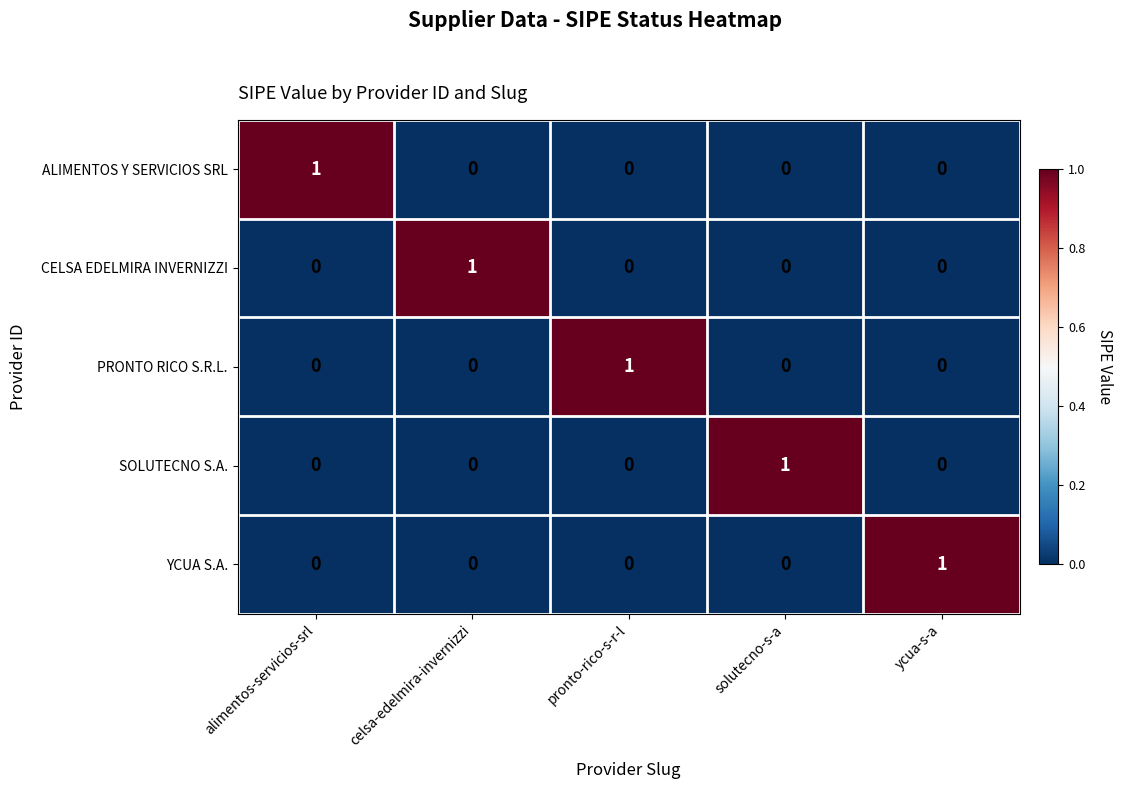

The value of PRONTO RICO S.R.L. at ycua-s-a is 0. True or false?

True